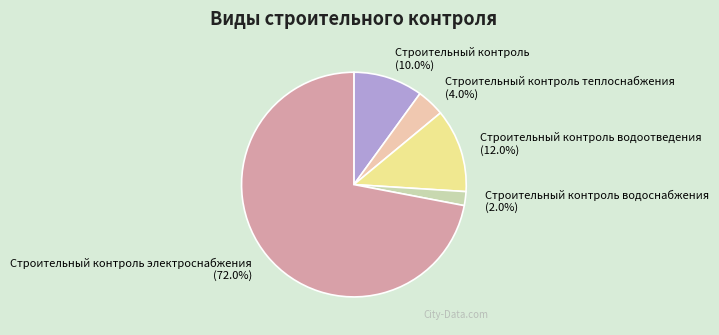

To the nearest percent, what is the difference between the Строительный контроль электроснабжения and Строительный контроль slice percentages?

62%